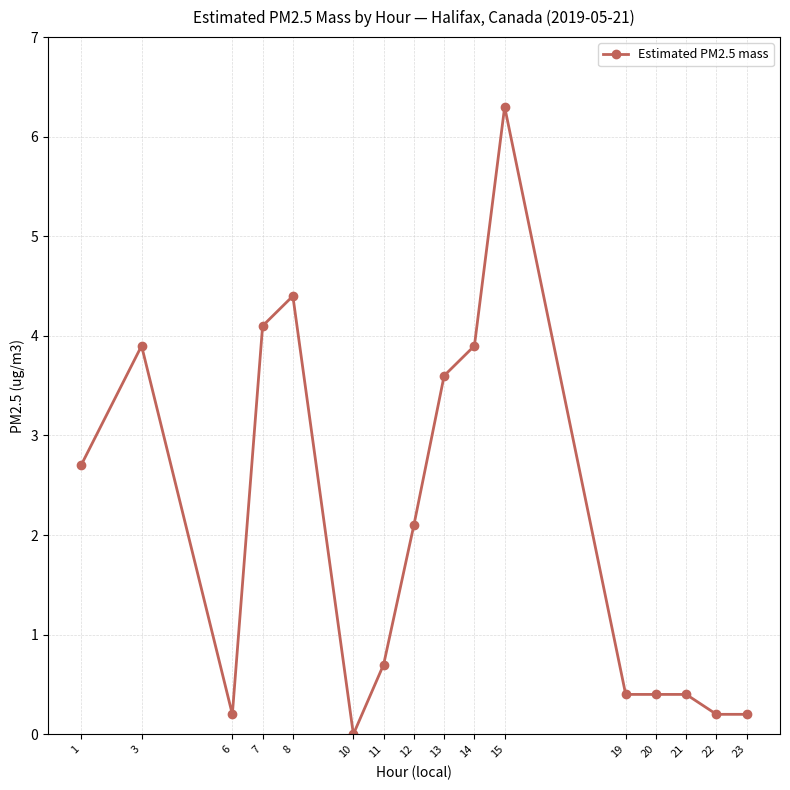

What is the maximum value shown in the chart?

6.3